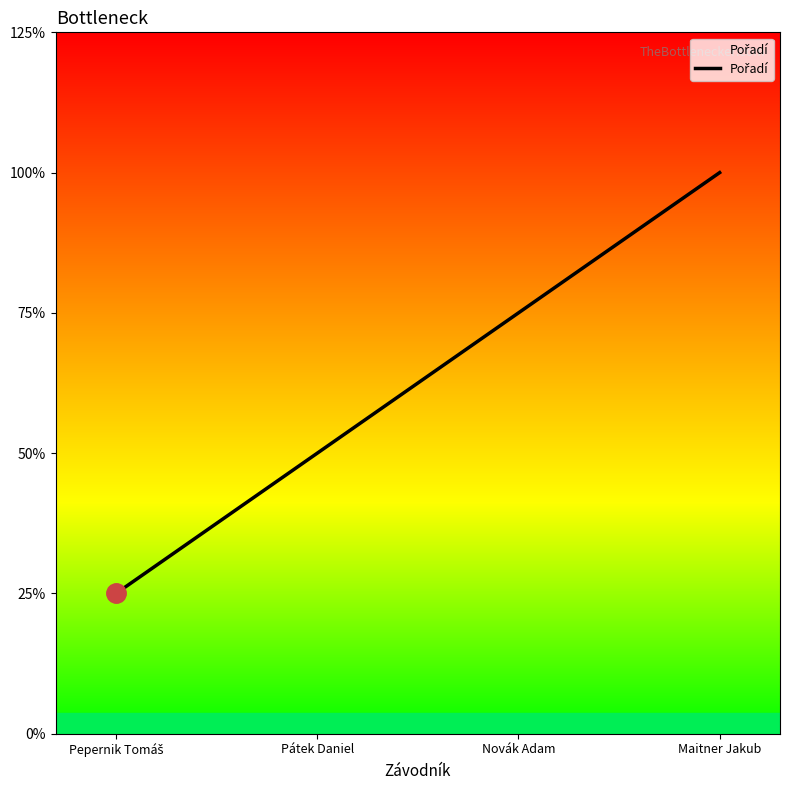

What is the difference between the maximum and minimum values?

3